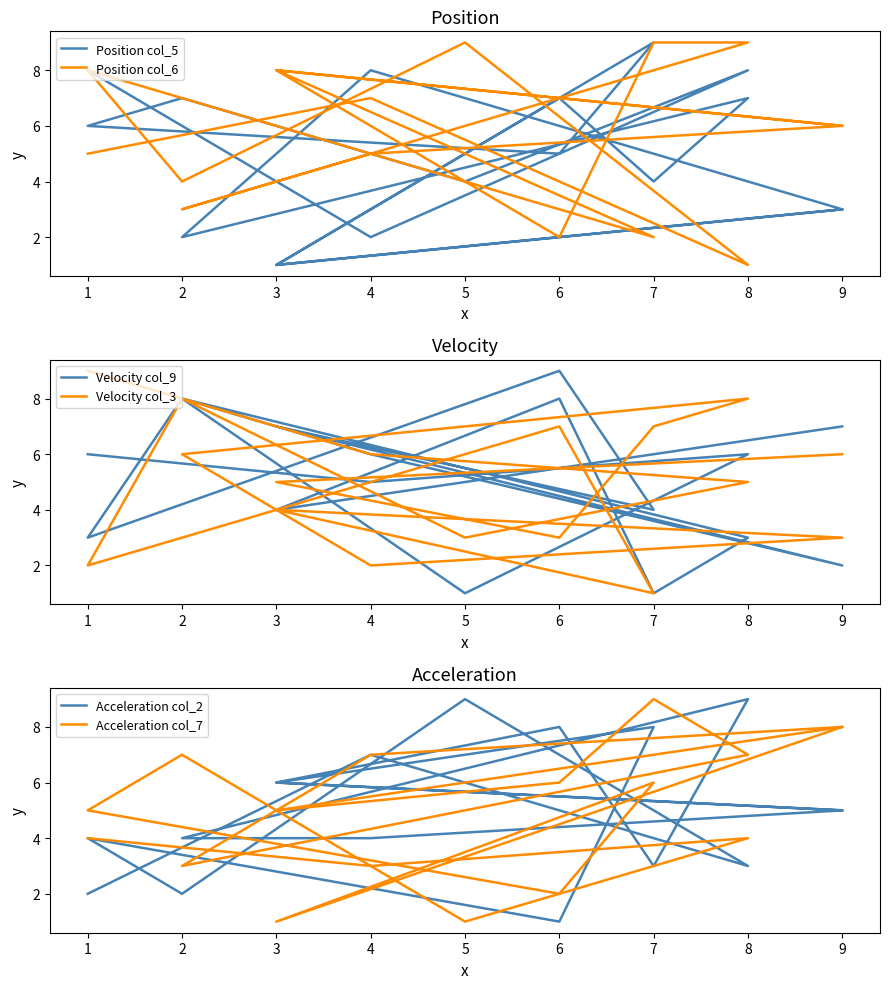

Where is the first local maximum for Position col_5?

6